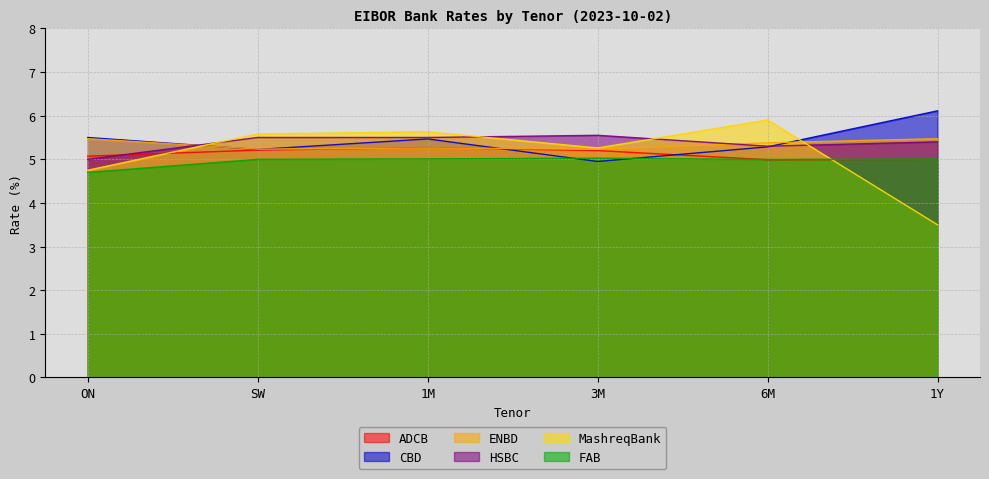

What is the average value of the ENBD series?

5.3